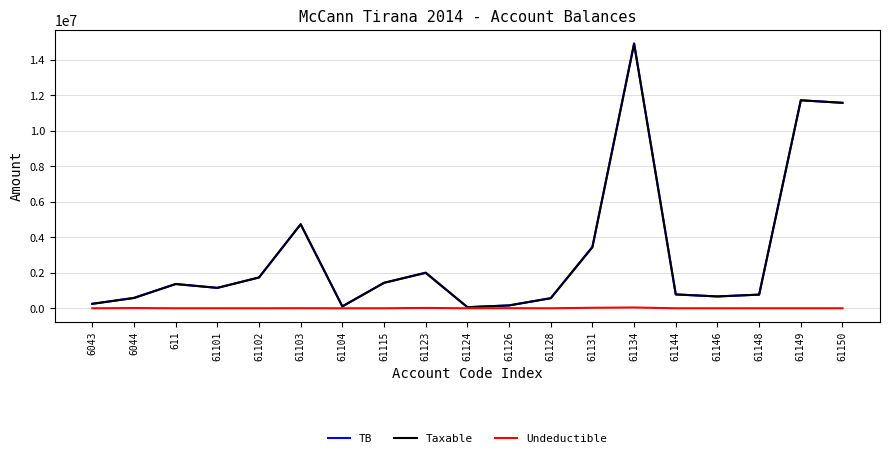

At which category is the sum across all series the highest?

61134